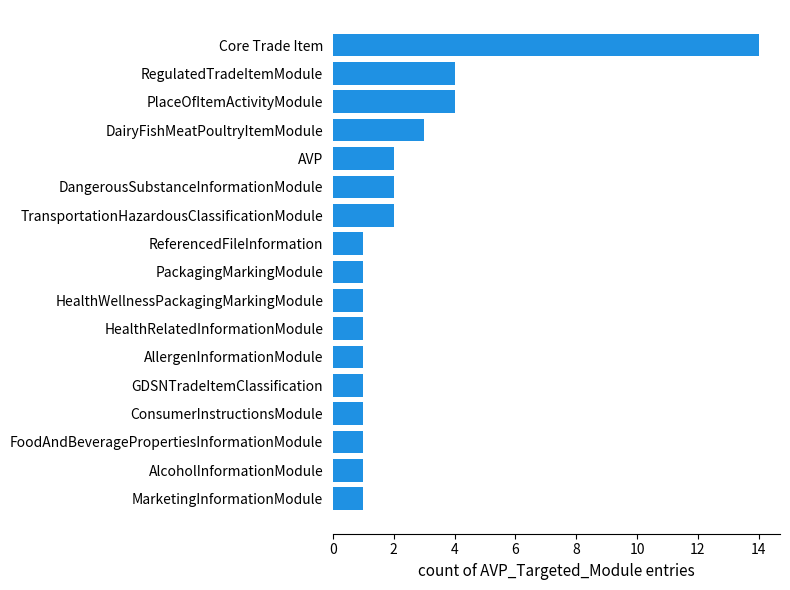

Is it true that the value at GDSNTradeItemClassification is 1?

True